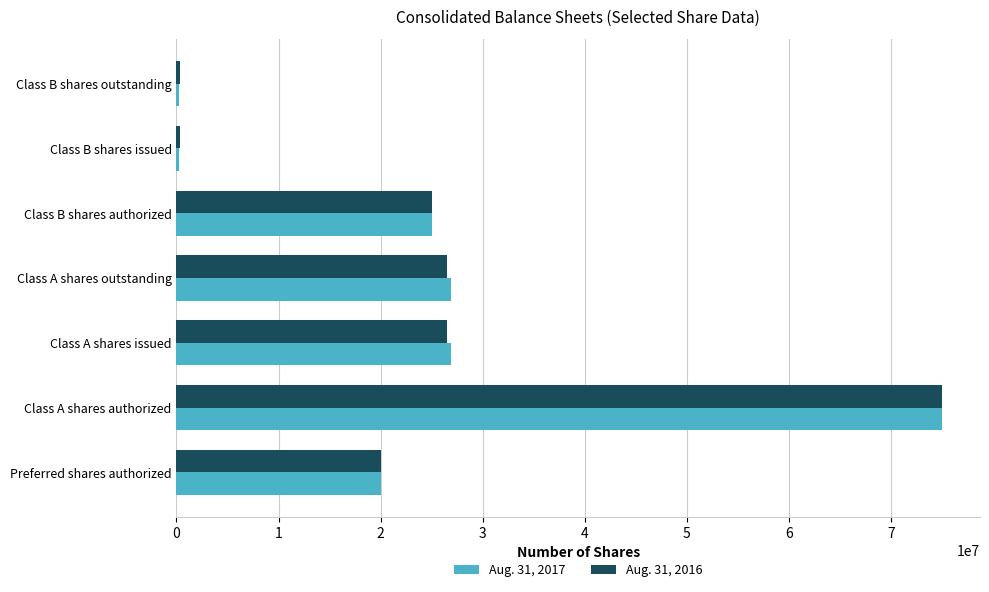

Which label corresponds to the largest value in the chart?

Class A shares authorized